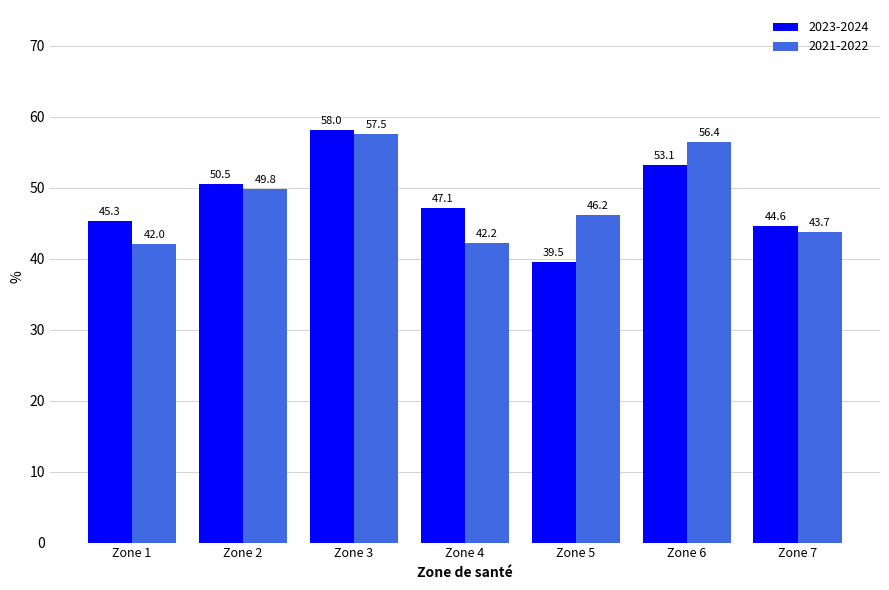

List the series in order of their peak value, lowest first.

2021-2022, 2023-2024